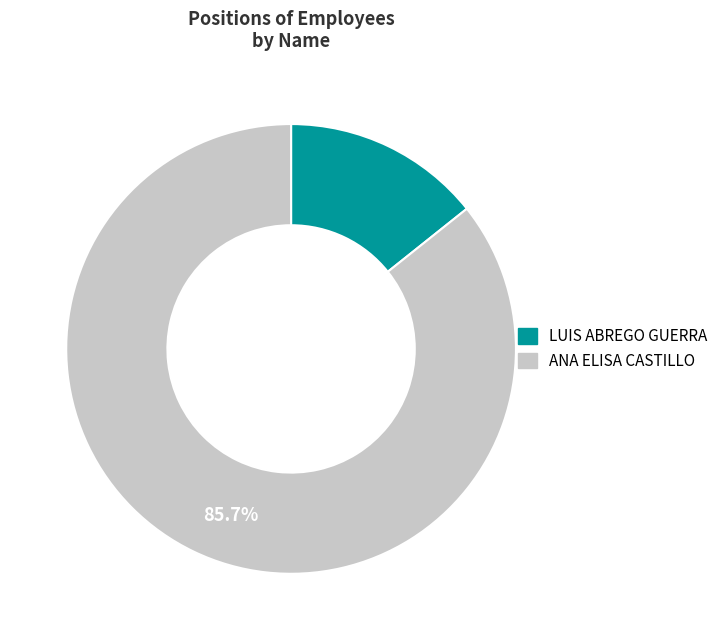

What percentage is the ANA ELISA CASTILLO slice, to the nearest percent?

86%